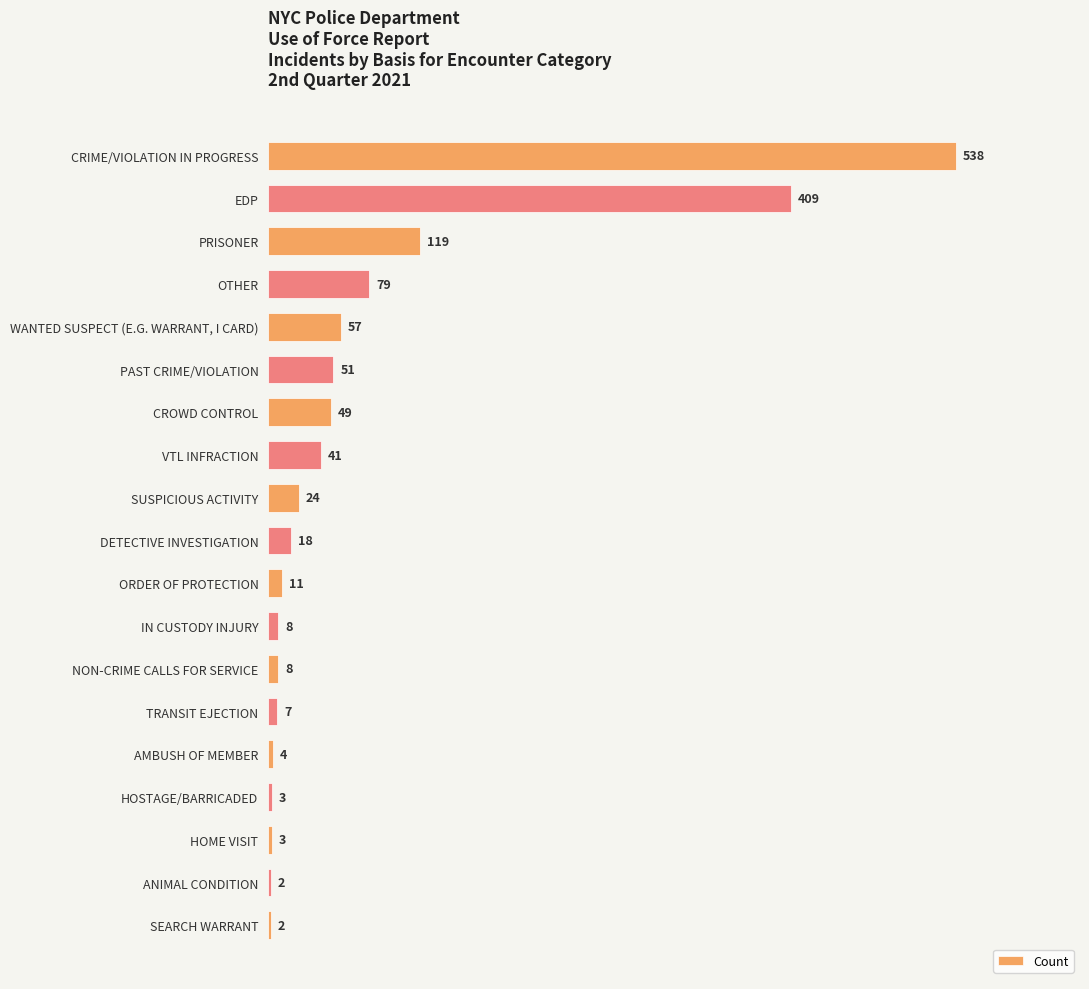

What is the change in value from NON-CRIME CALLS FOR SERVICE to ANIMAL CONDITION?

-6